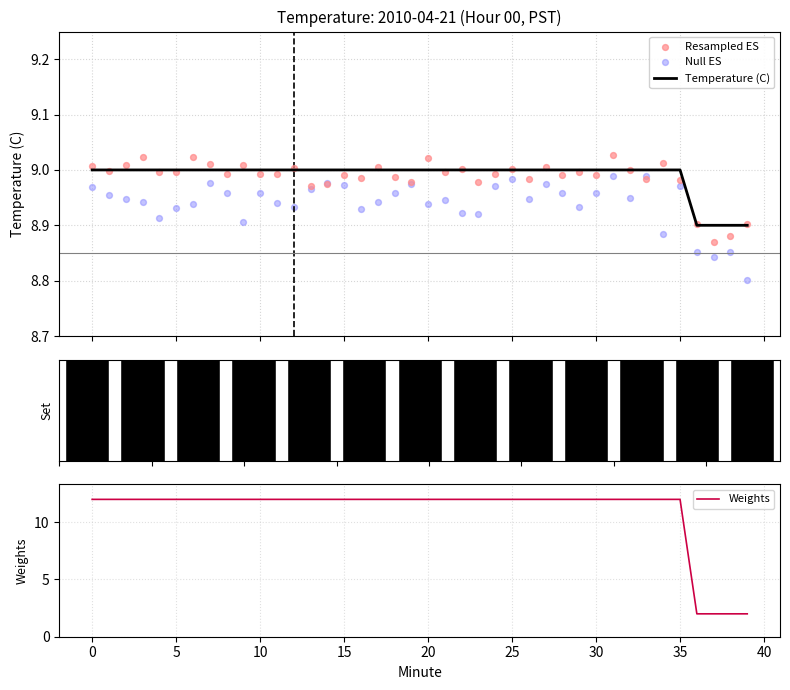

At which category is the sum across all series the highest?

31